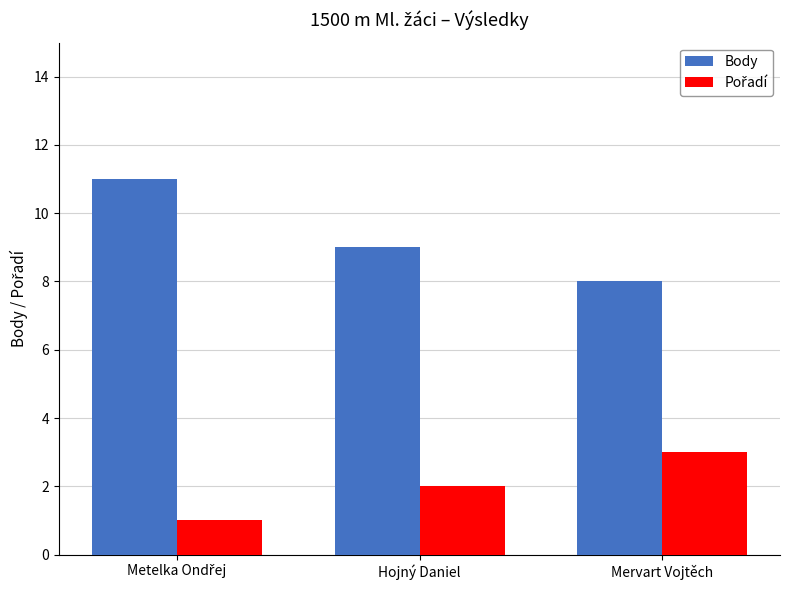

The value of Body at Hojný Daniel is 9. True or false?

True